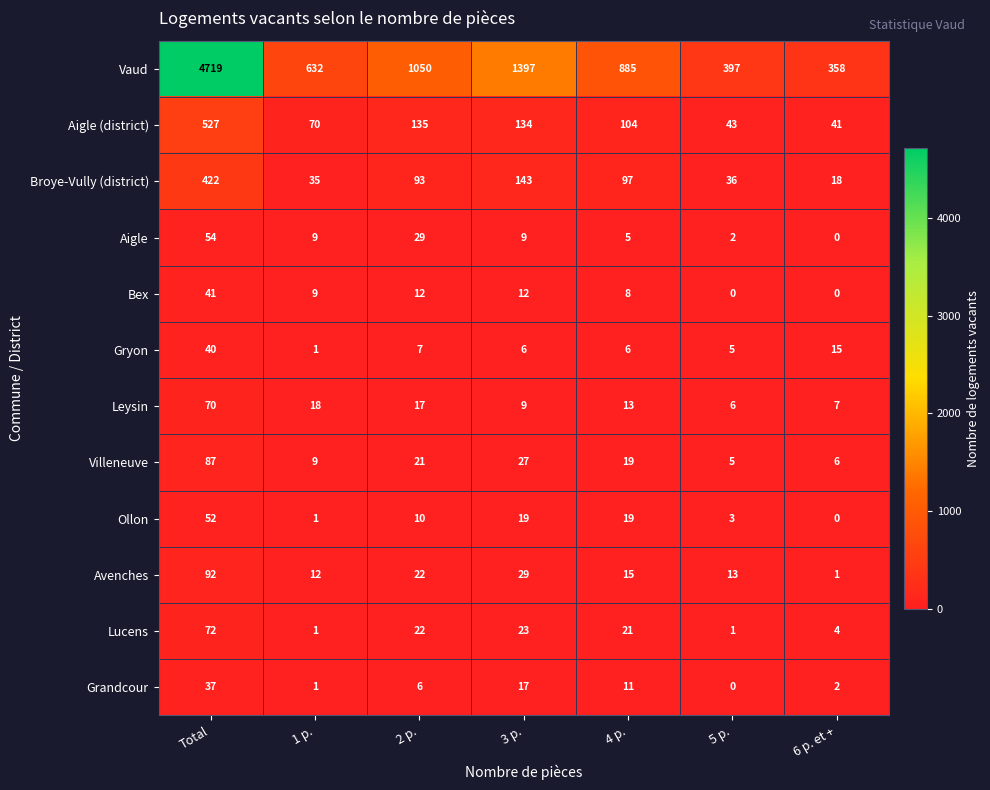

Where does the Avenches series first go above 15?

Total